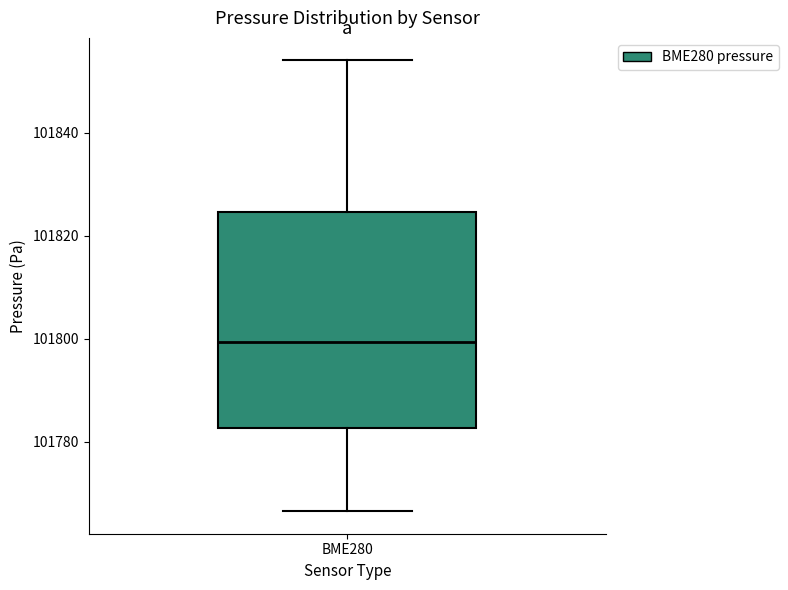

Where does the median line of the box for BME280 sit on the y-axis? The values are not printed on the chart, so give them approximately, as read against the axis.

101800